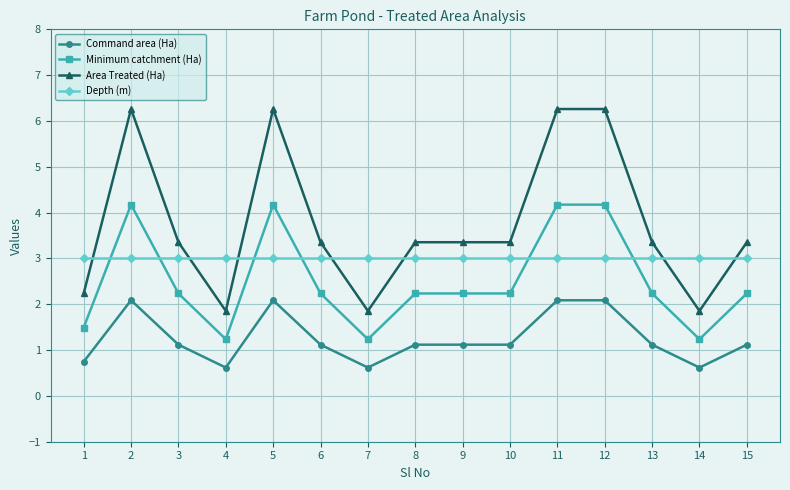

How many distinct data groups are displayed?

4